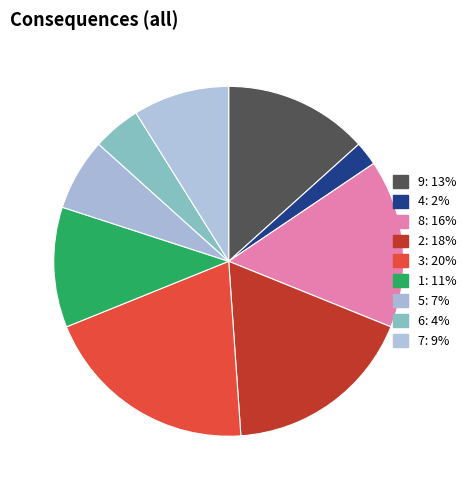

Which has a higher value, 9 or 5?

9